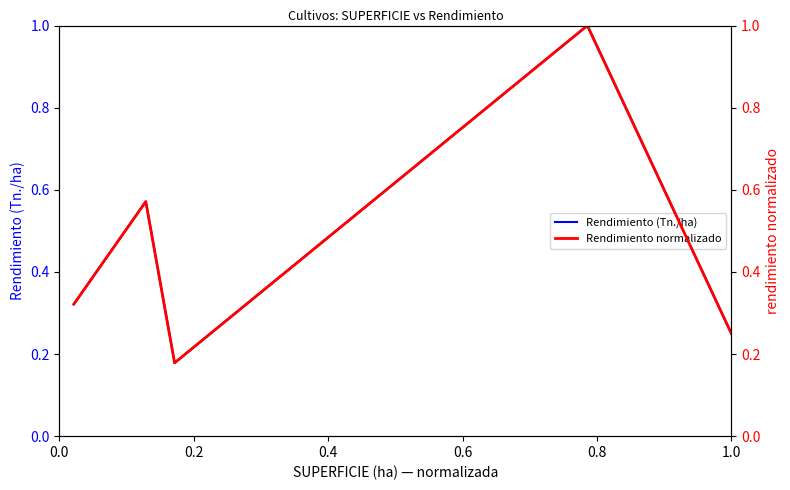

At which category does Rendimiento (Tn./ha) reach its first local peak?

0.2